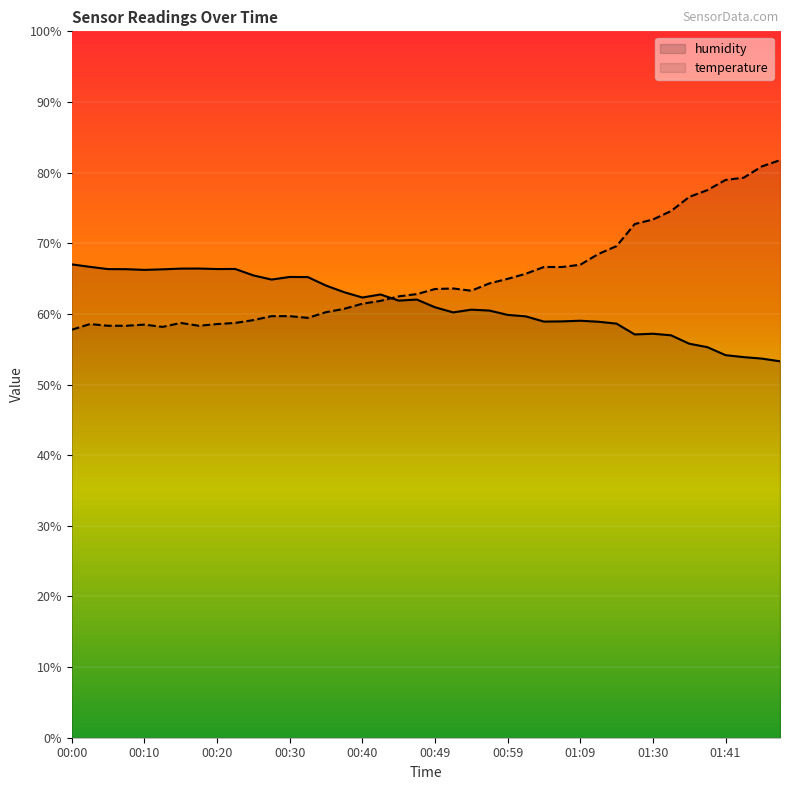

Reading left to right, what are all the values shown in this chart?

temperature: 57.8	58.6	58.3	58.3	58.5	58.2	58.7	58.3	58.6	58.7	59.1	59.7	59.7	59.4	60.2	60.7	61.4	61.8	62.5	62.8	63.5	63.6	63.3	64.3	65.0	65.7	66.6	66.6	67.0	68.5	69.6	72.7	73.4	74.6	76.6	77.5	79.0	79.3	80.9	81.8
humidity: 67.0	66.7	66.3	66.3	66.2	66.3	66.4	66.4	66.3	66.4	65.5	64.9	65.2	65.2	64.0	63.1	62.3	62.8	61.9	62.0	60.9	60.2	60.6	60.5	59.9	59.6	58.9	58.9	59.0	58.9	58.6	57.1	57.2	57.0	55.8	55.3	54.2	53.9	53.7	53.3